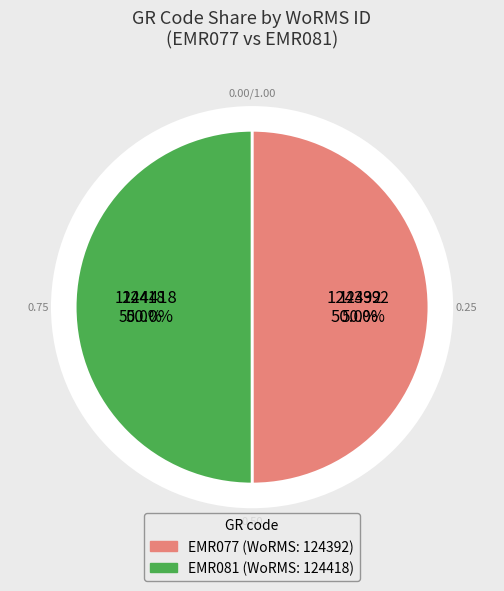

What is the smallest slice in the pie chart?

EMR077